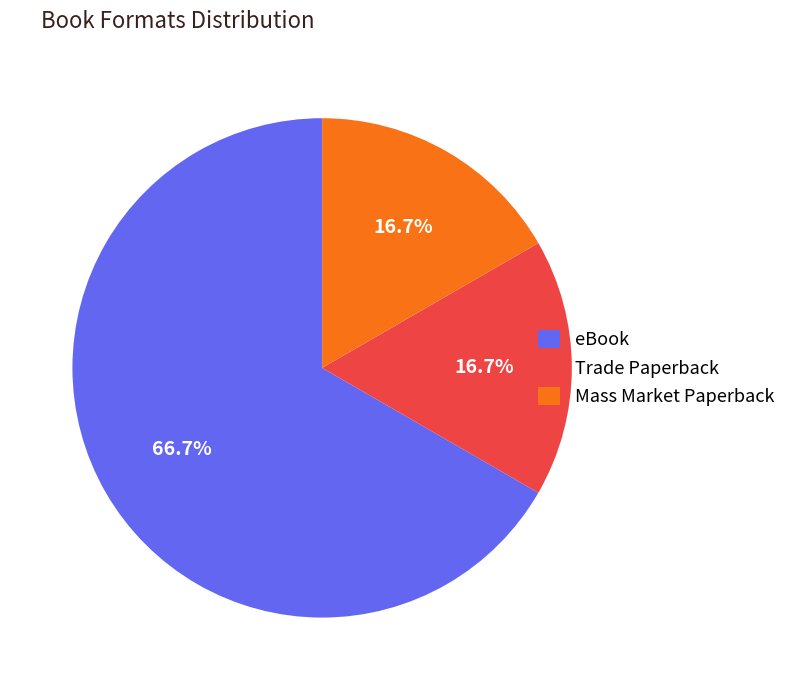

Approximately how many times larger is the value at eBook compared to Mass Market Paperback?

4.0